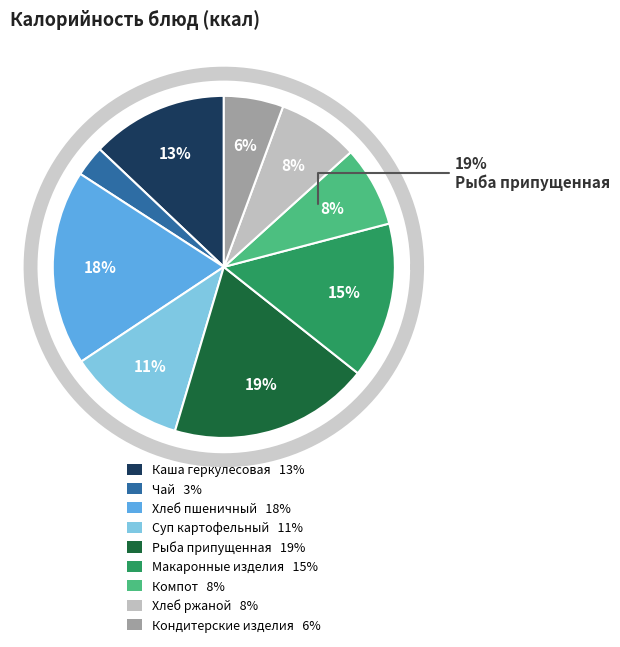

Which slice is the largest?

Рыба припущенная с овощами